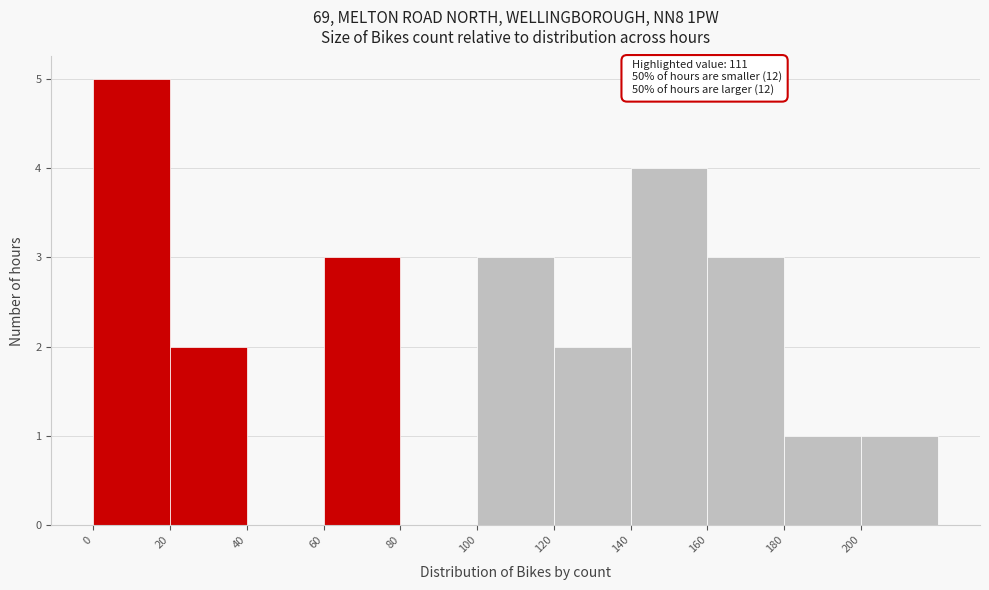

Over which range of the x-axis is the bar tallest?

0 to 20